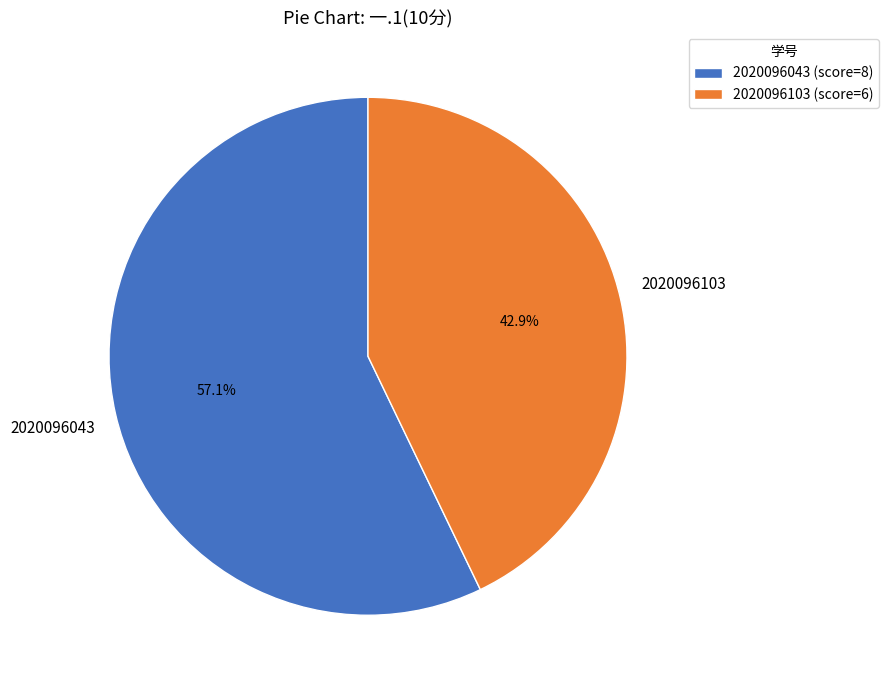

What is the smallest slice in the pie chart?

2020096103